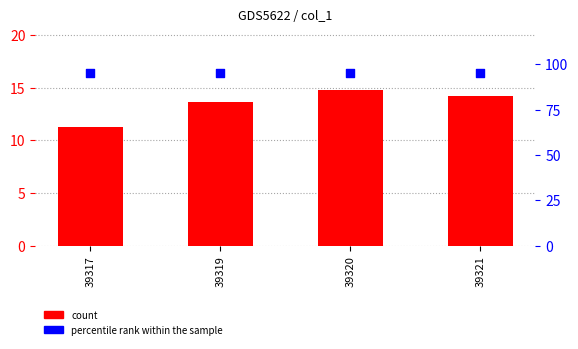

At how many categories does at least one series exceed 63?

4